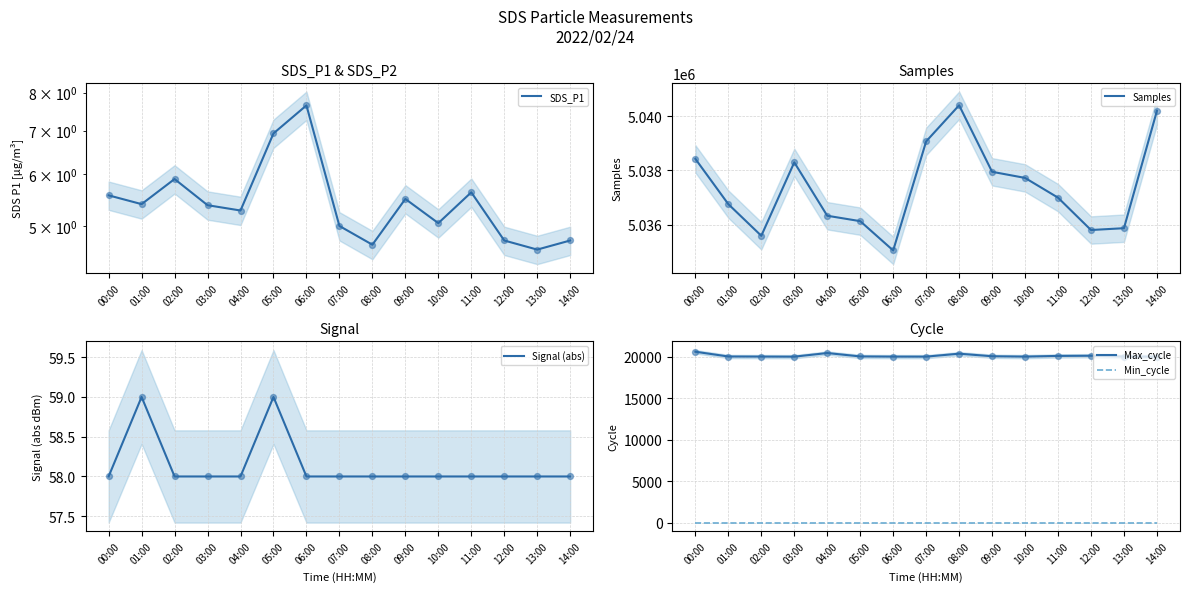

At which category is the sum across all series the highest?

08:00